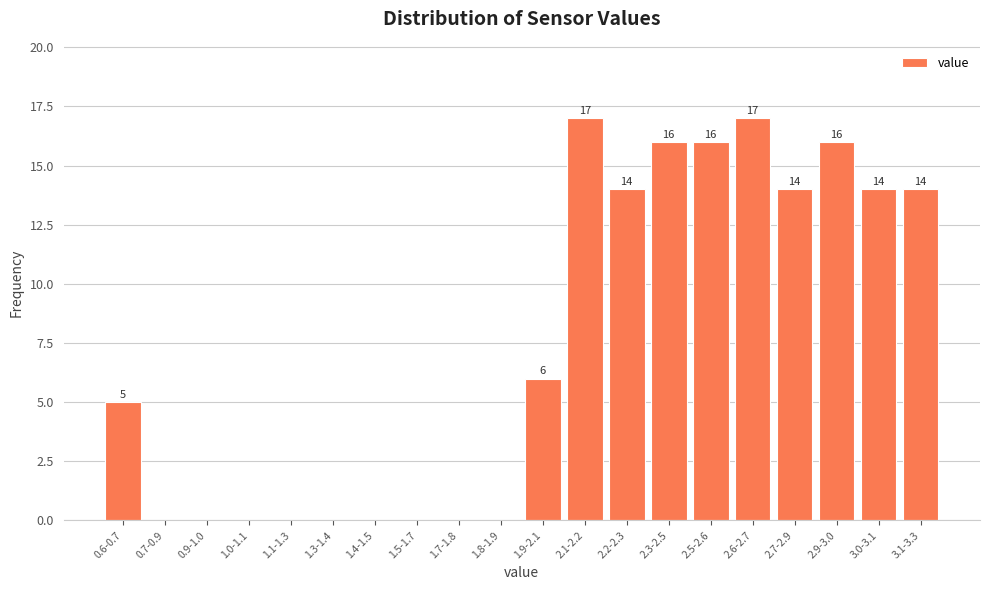

Reading left to right, transcribe all the data shown in this chart.

0.6-0.7=5	0.7-0.9=0	0.9-1.0=0	1.0-1.1=0	1.1-1.3=0	1.3-1.4=0	1.4-1.5=0	1.5-1.7=0	1.7-1.8=0	1.8-1.9=0	1.9-2.1=6	2.1-2.2=17	2.2-2.3=14	2.3-2.5=16	2.5-2.6=16	2.6-2.7=17	2.7-2.9=14	2.9-3.0=16	3.0-3.1=14	3.1-3.3=14